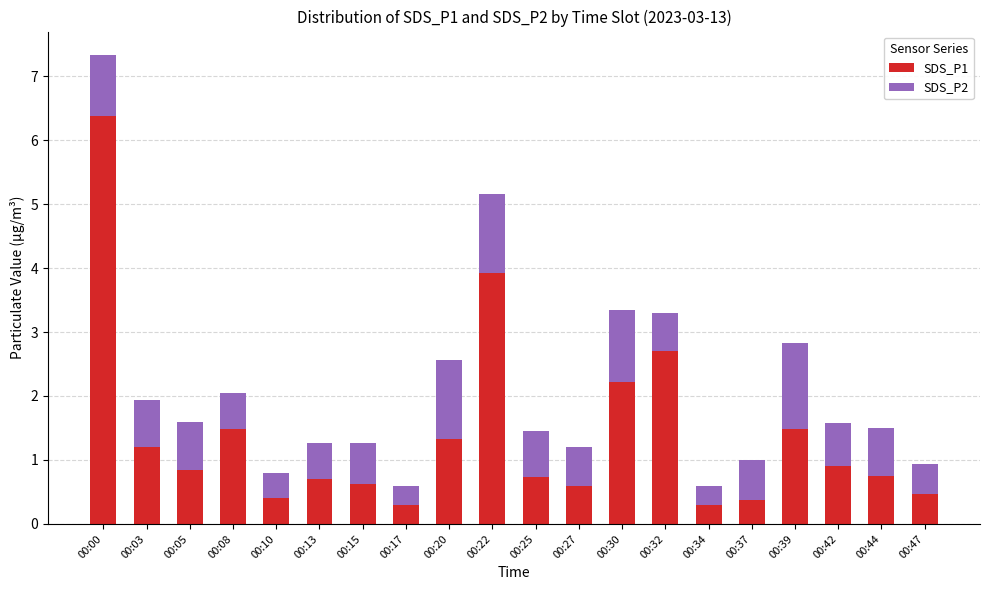

Which category has the highest value in the SDS_P1 series?

00:00